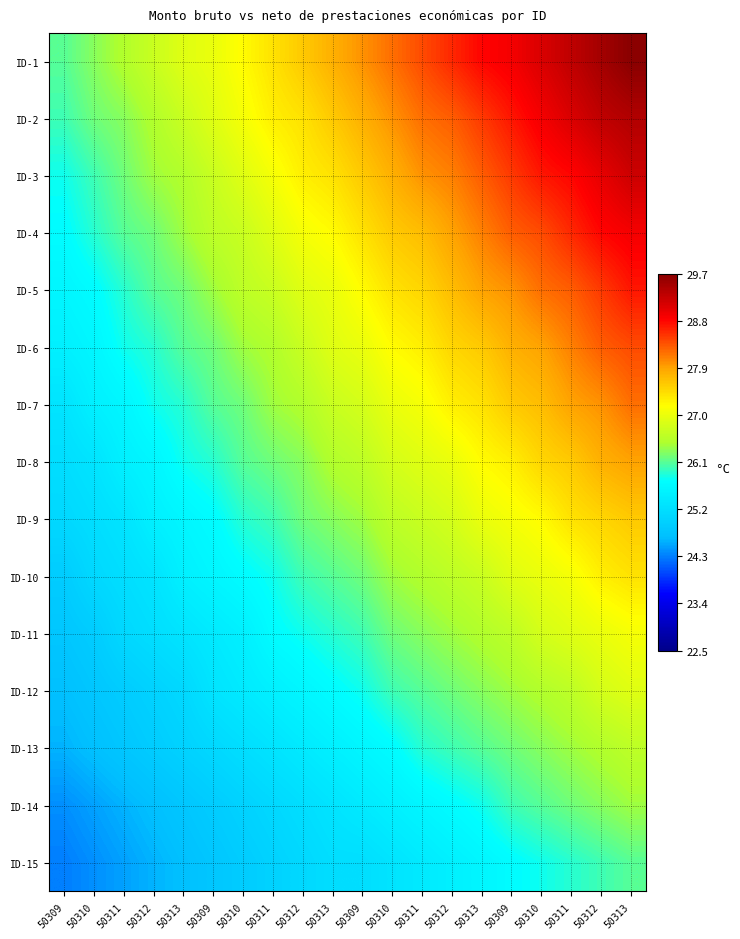

How many distinct data groups are displayed?

15